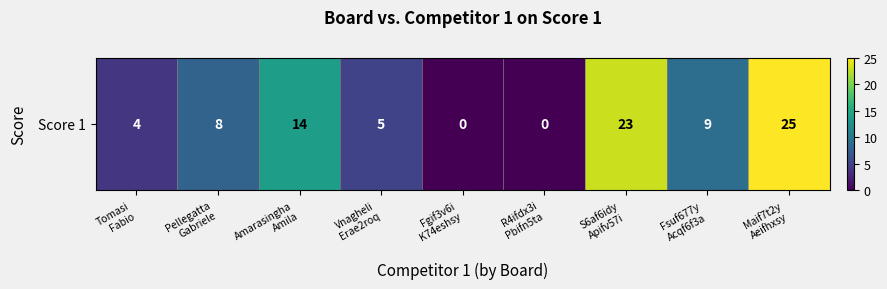

Where is the data nearest to the value 12?

Amarasingha
Amila